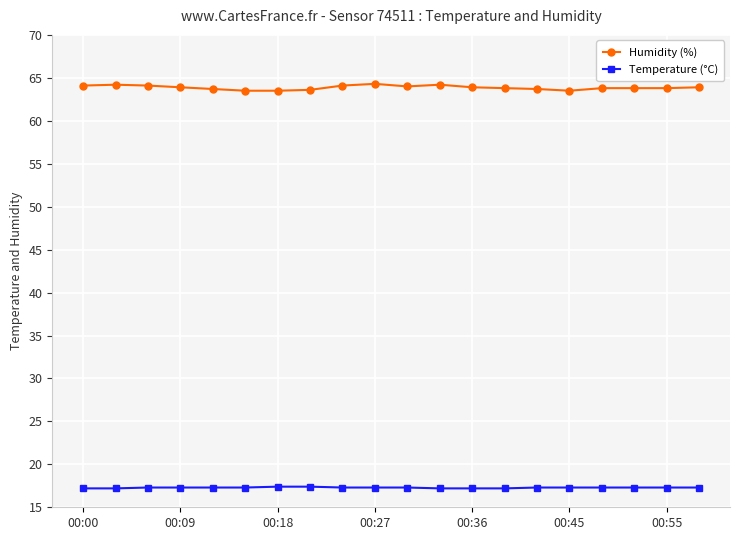

What is the difference between the maximum and minimum values in the Humidity (%) series?

0.8